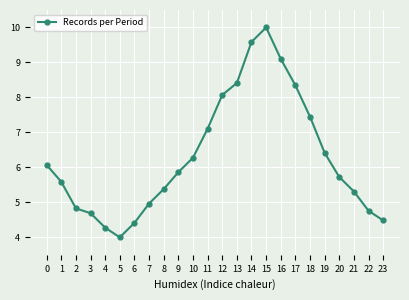

How many interior local peaks (higher than both neighbors) does the data have?

1